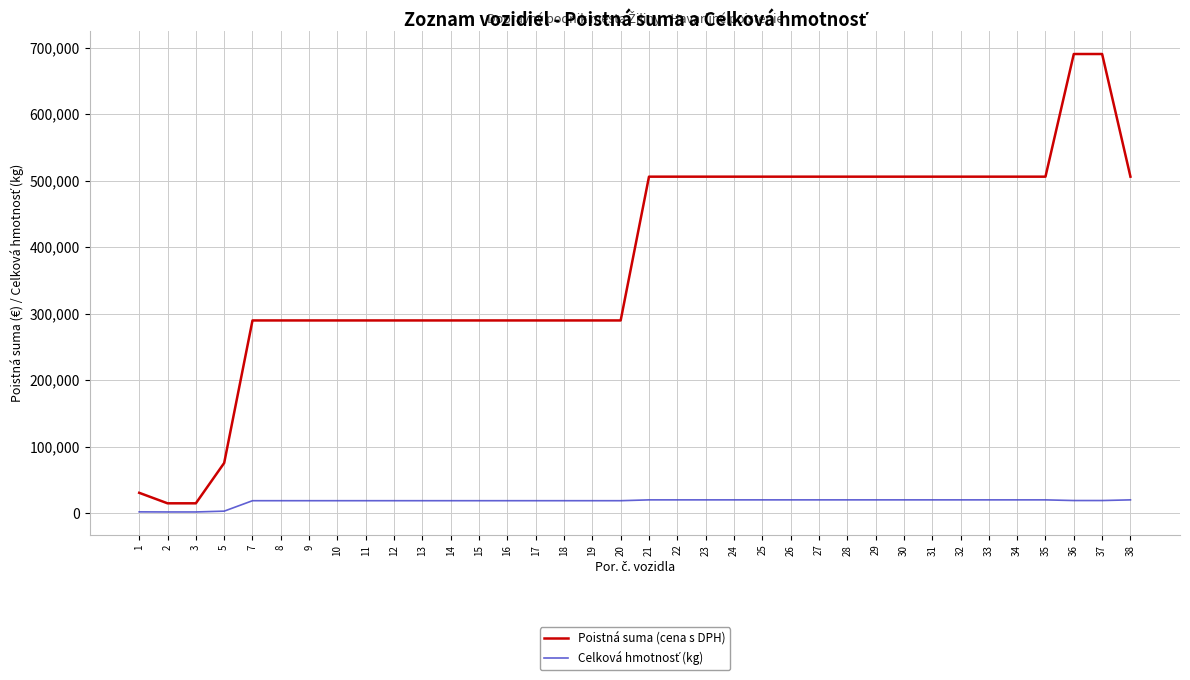

What is the maximum value for Poistná suma (cena s DPH)?

690456.3